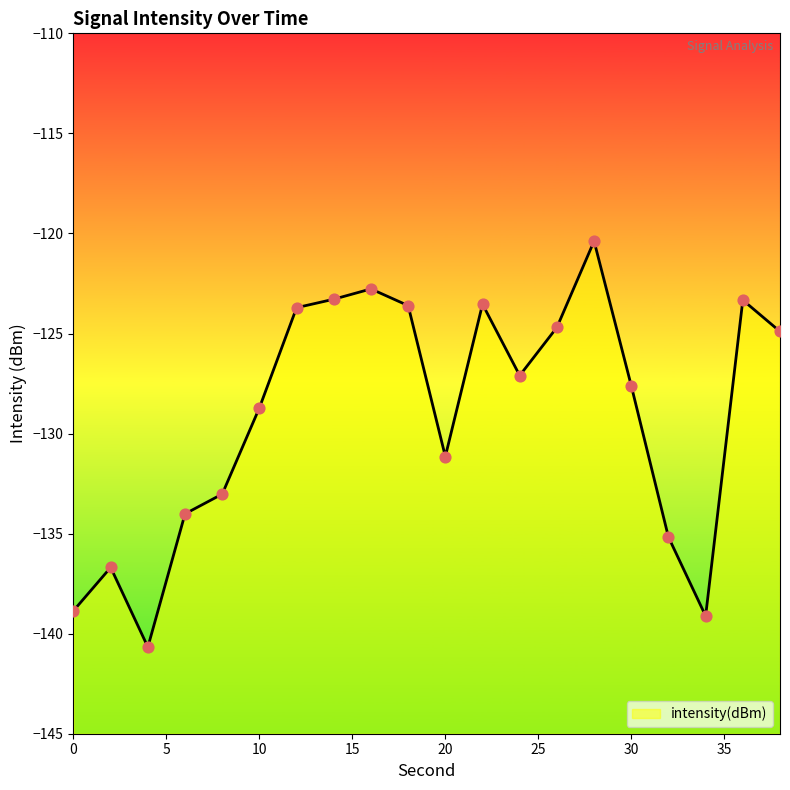

Which has a higher value, 14 or 12?

14